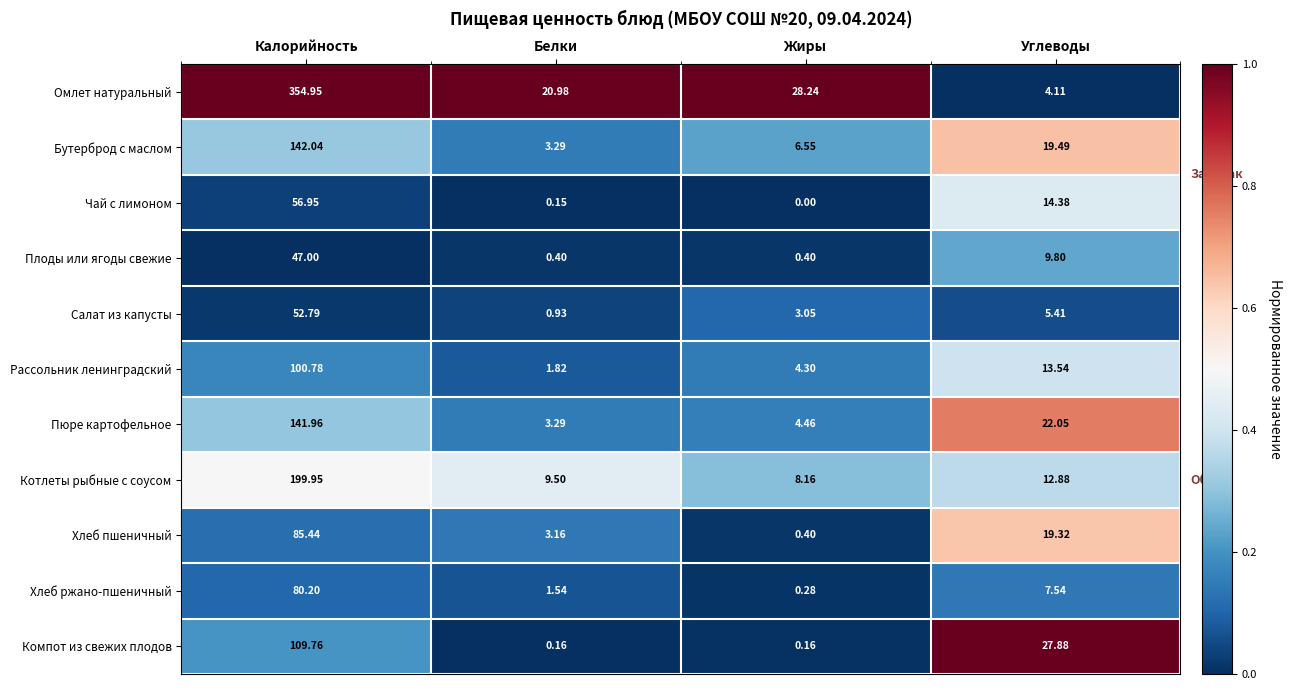

Rank the series by their maximum value, from highest to lowest.

Омлет натуральный, Котлеты рыбные с соусом, Бутерброд с маслом, Пюре картофельное, Компот из свежих плодов, Рассольник ленинградский, Хлеб пшеничный, Хлеб ржано-пшеничный, Чай с лимоном, Салат из капусты, Плоды или ягоды свежие